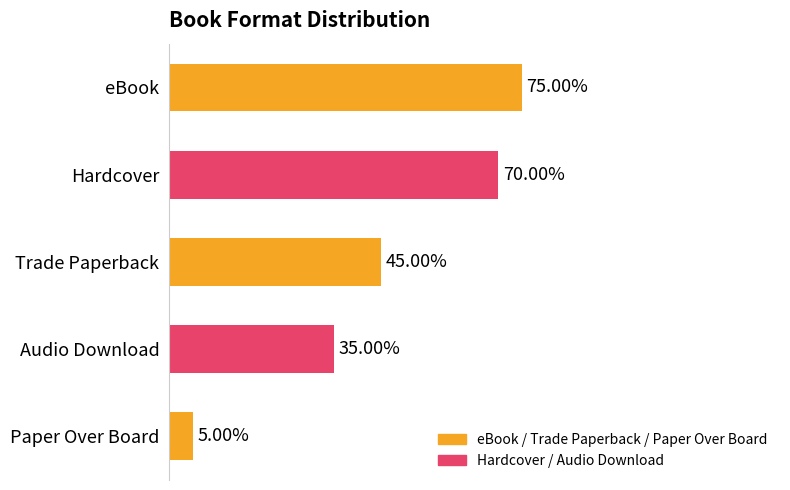

Does the chart contain any negative values?

No